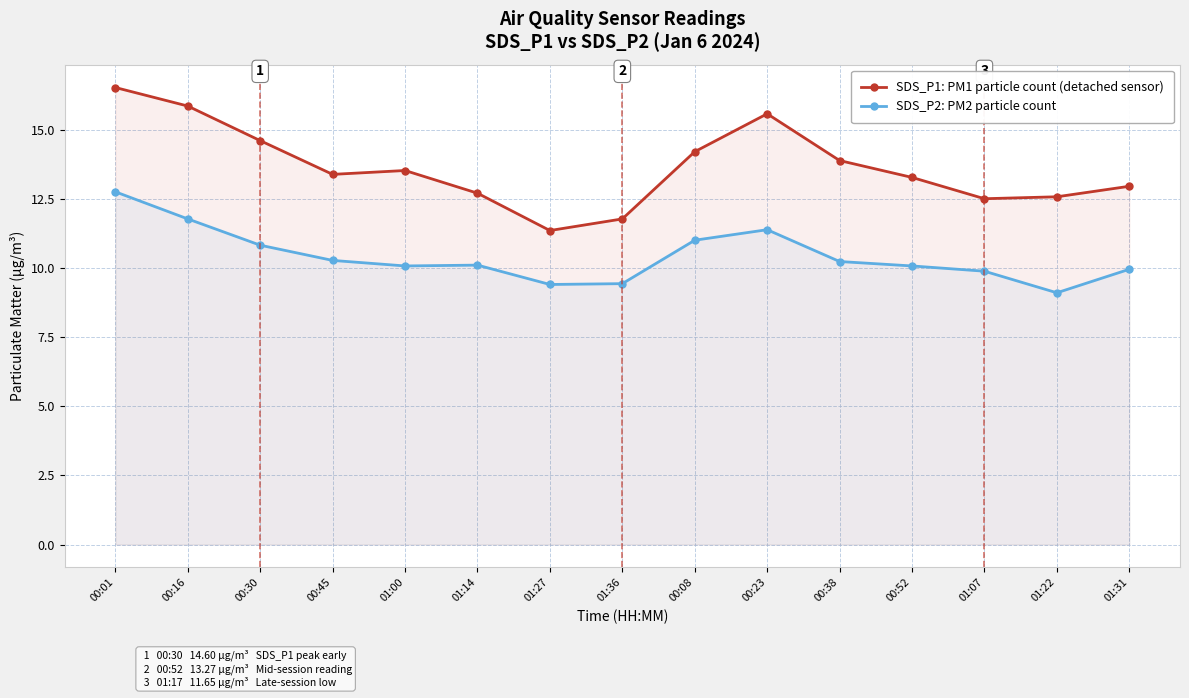

True or false: SDS_P2: PM2 particle count and SDS_P1: PM1 particle count (detached sensor) intersect in this chart.

False